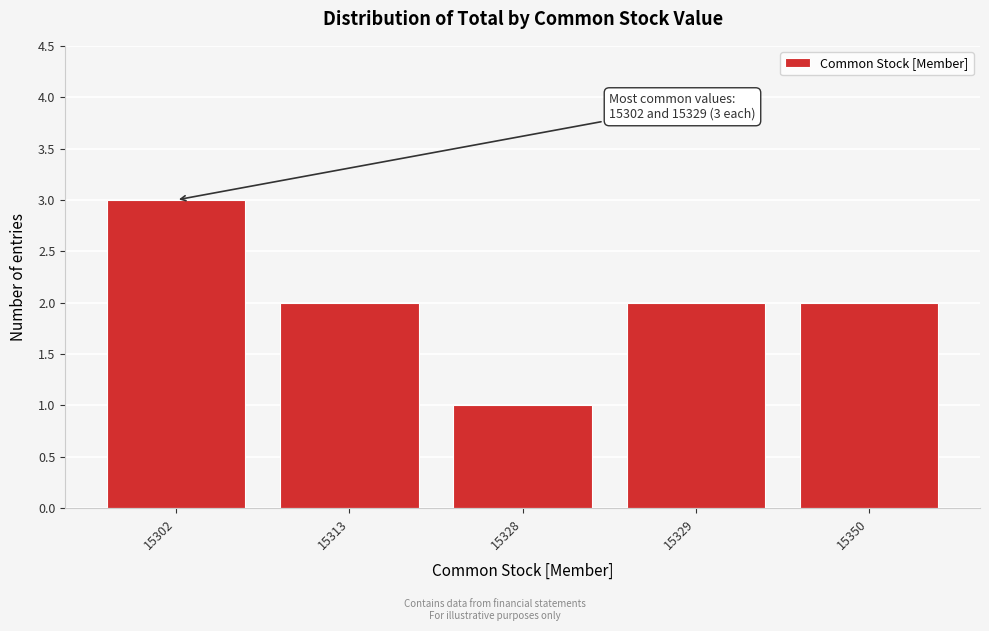

Reading left to right, what are all the values shown in this chart?

3	2	1	2	2